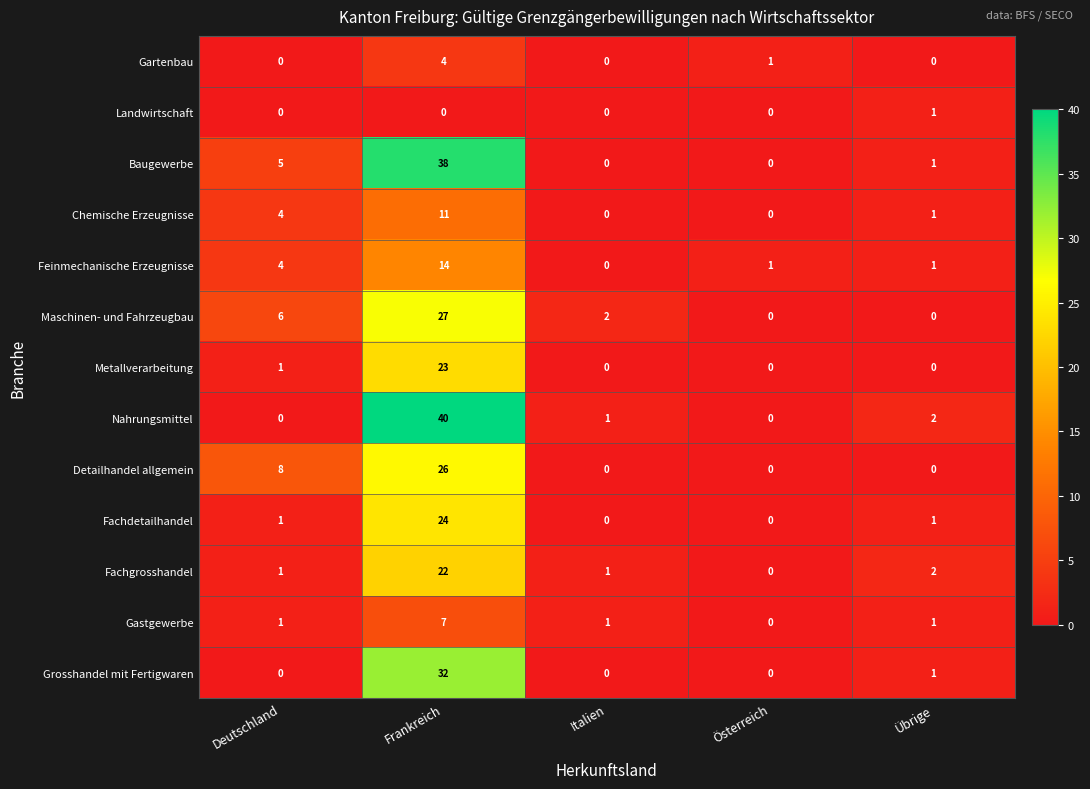

What is the average value of the Baugewerbe series?

9